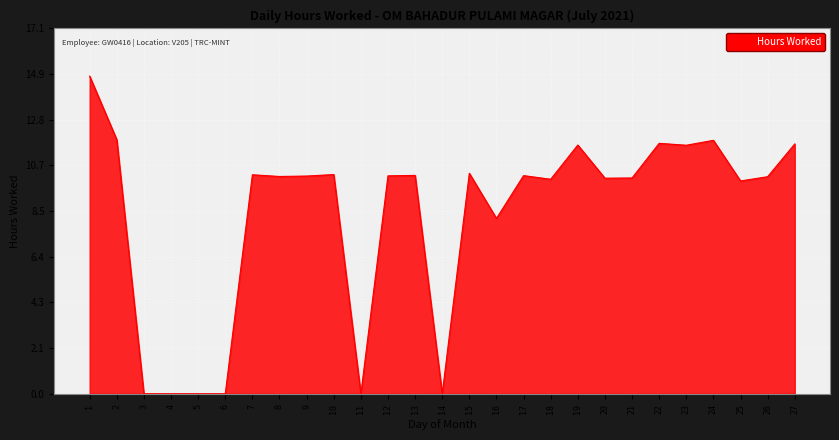

Is it true that the value at 23 is 11.6?

True